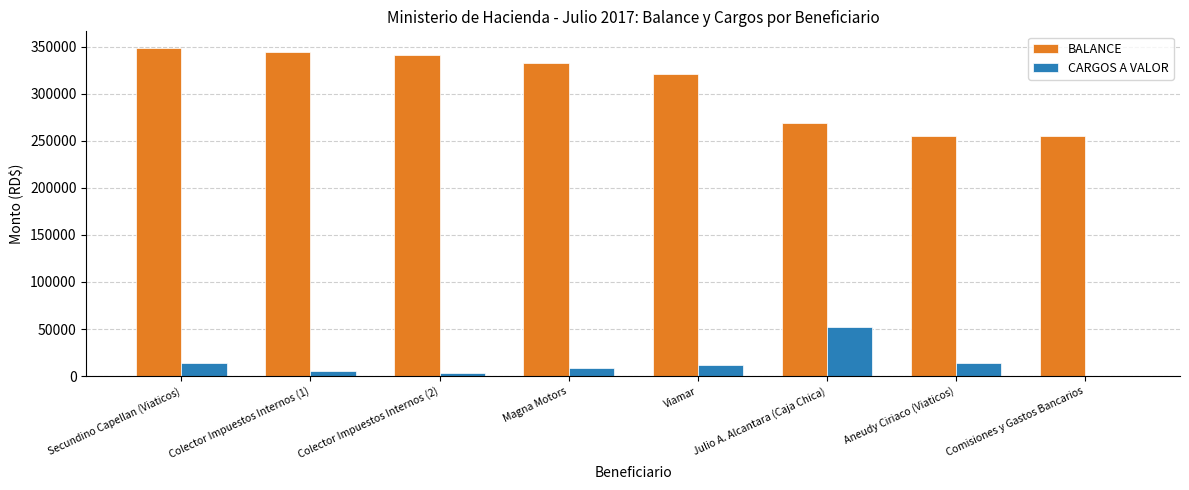

What is the maximum value shown in the chart?

348891.0